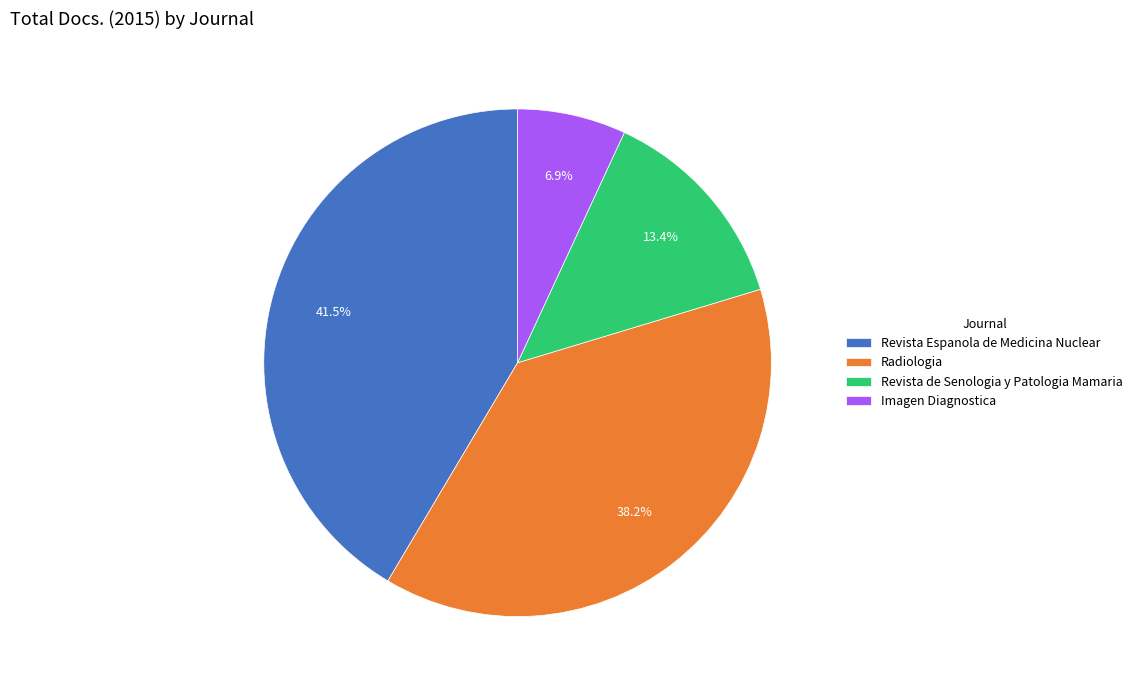

How many slices are in this pie chart?

4